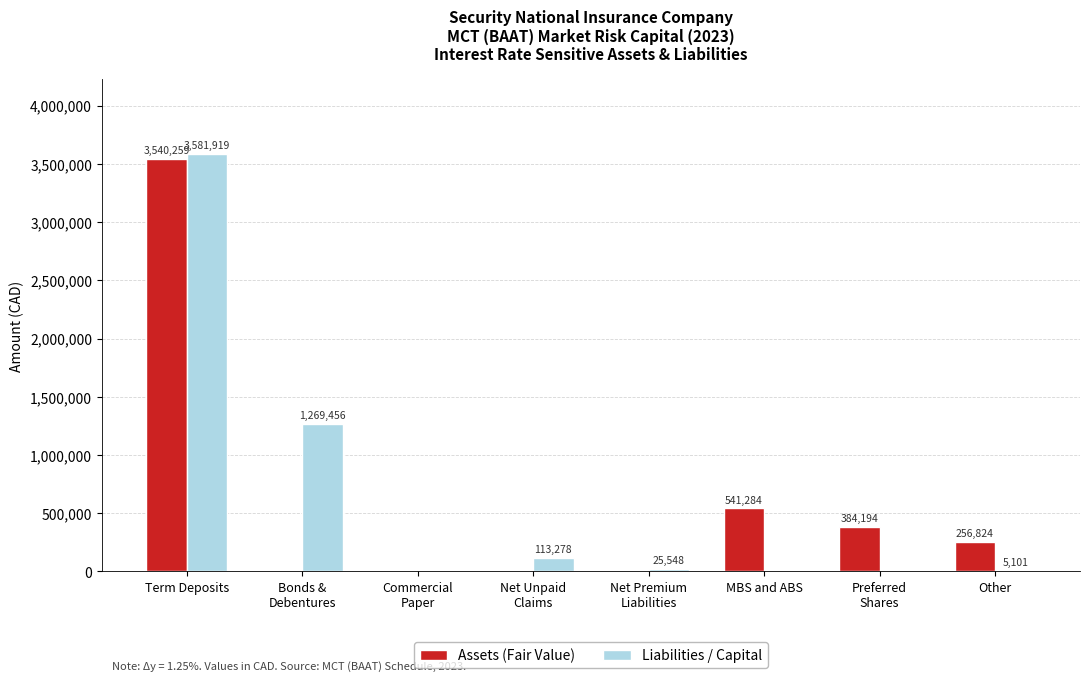

Count the number of categories in the chart.

8